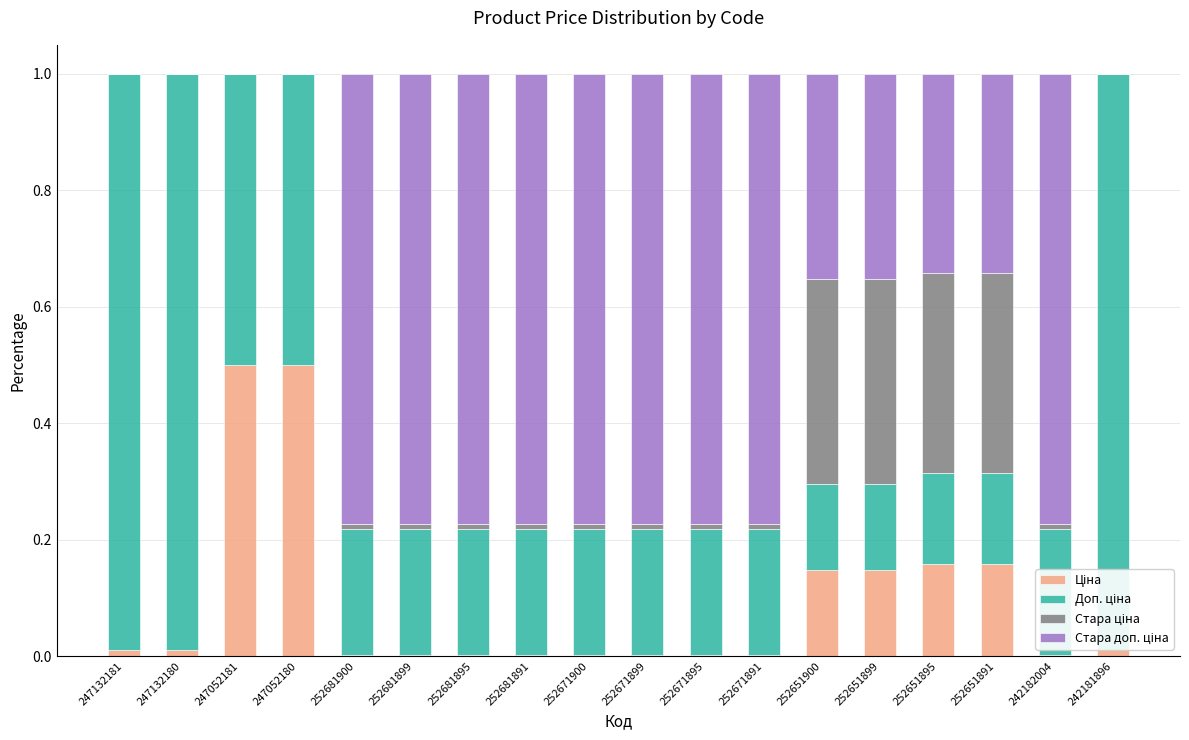

What is the total value across all series at 252651895?

1.0